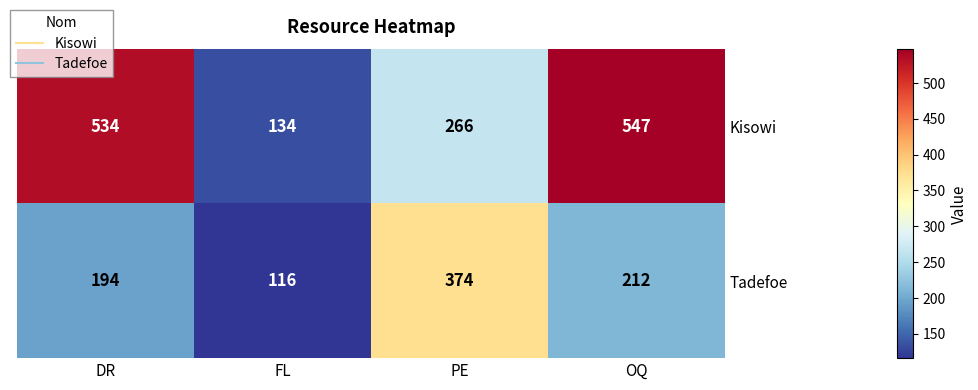

Between FL and OQ, which series saw the biggest shift?

Kisowi